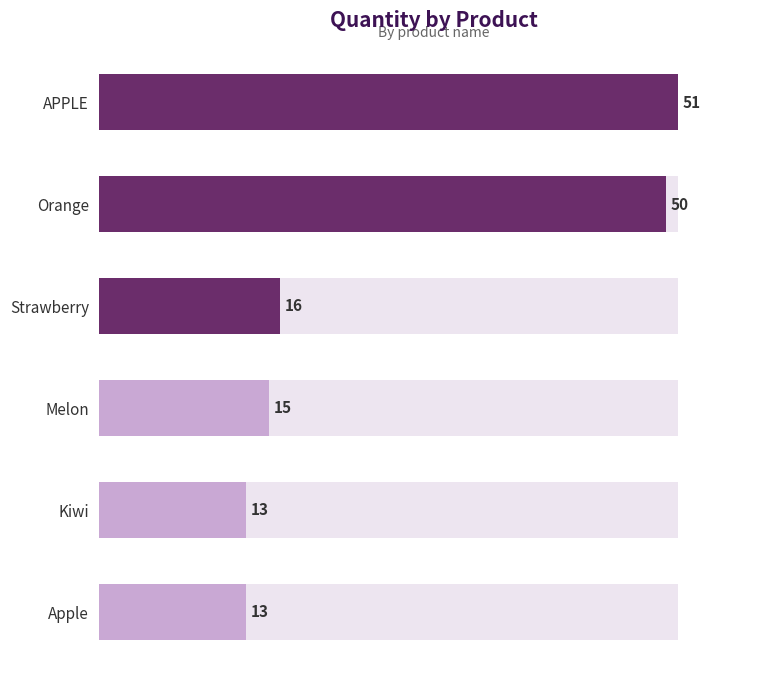

What is the value of the 5th bar from the left?

13